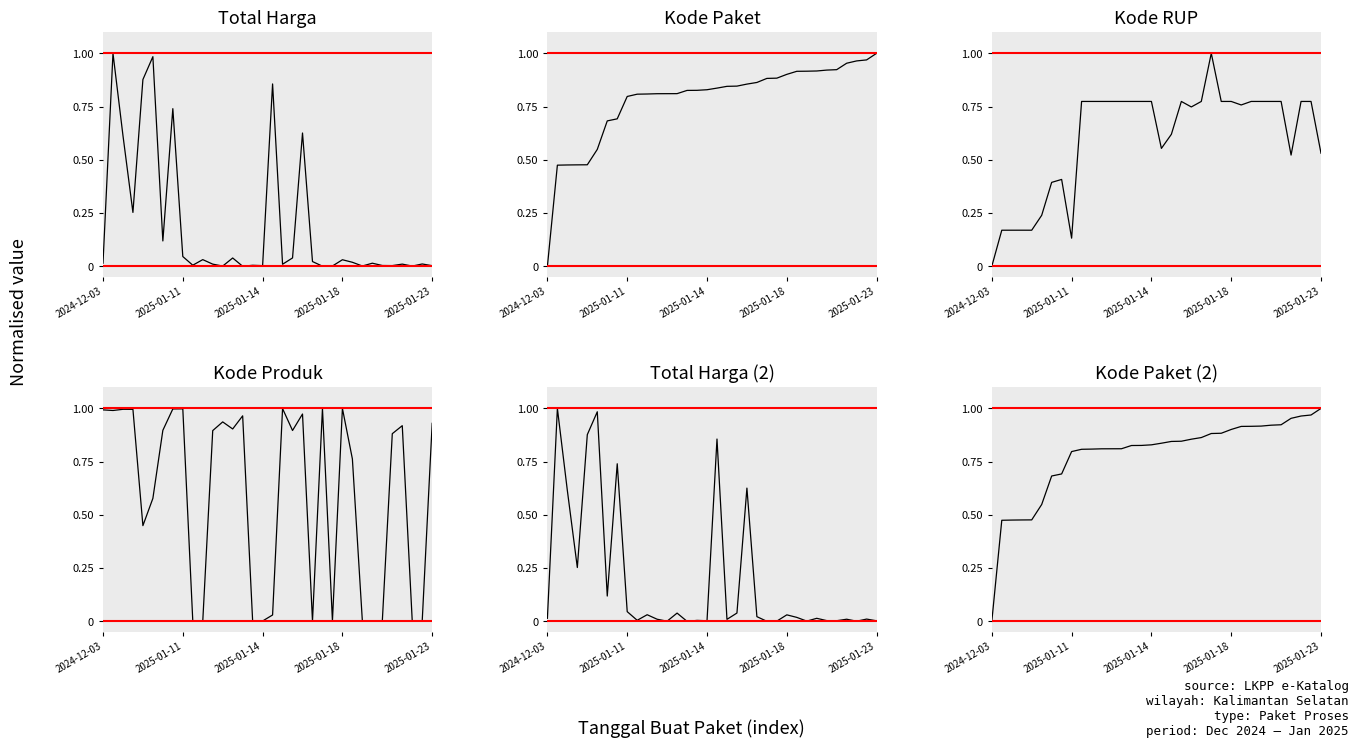

At how many categories does at least one series exceed 0?

34